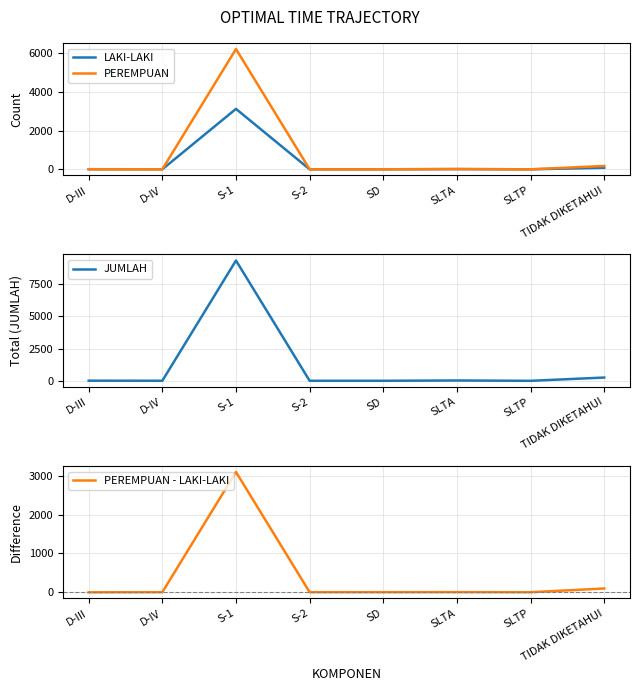

How many lines are shown in the chart?

4